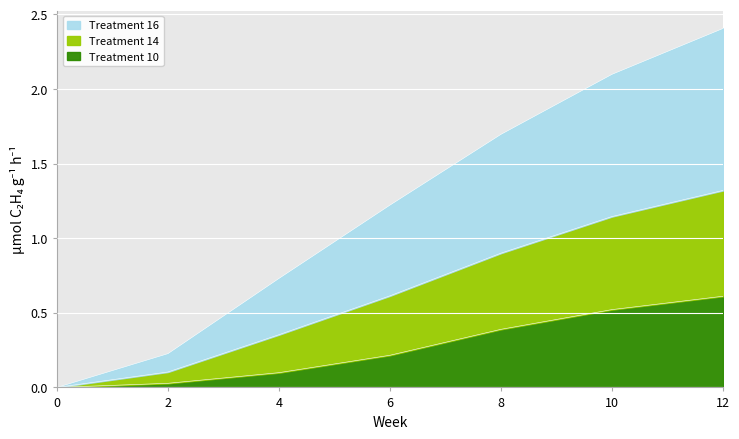

True or false: Treatment 14 and Treatment 10 cross at least once.

False